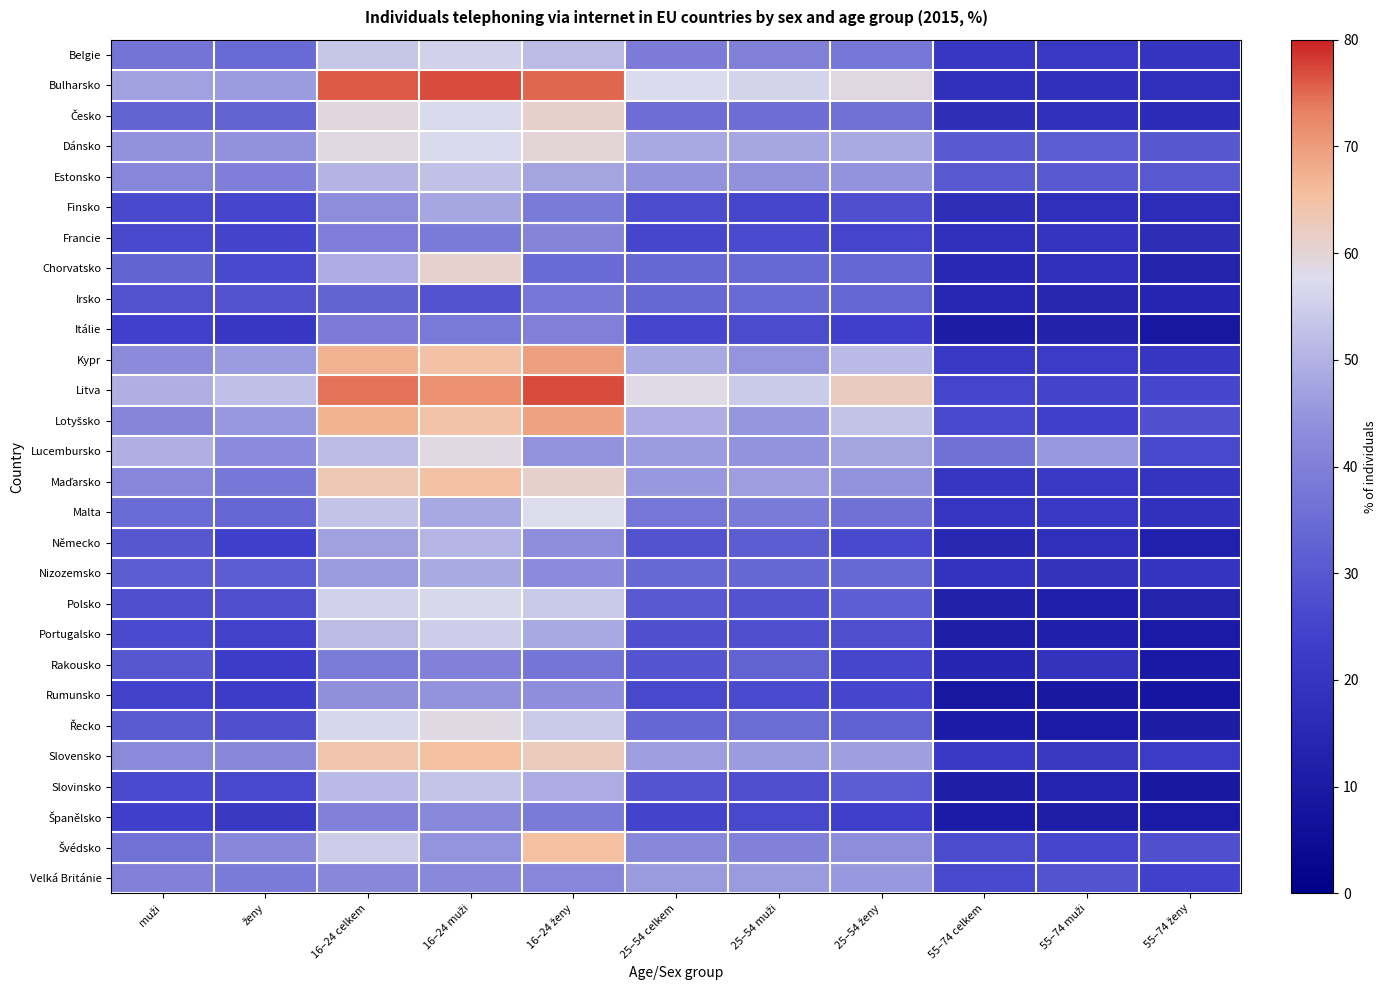

Rank the series at 55–74 celkem from lowest to highest value.

Rumunsko, Řecko, Španělsko, Itálie, Portugalsko, Slovinsko, Polsko, Rakousko, Irsko, Německo, Chorvatsko, Finsko, Česko, Bulharsko, Francie, Nizozemsko, Malta, Maďarsko, Belgie, Kypr, Slovensko, Litva, Lotyšsko, Velká Británie, Švédsko, Estonsko, Dánsko, Lucembursko